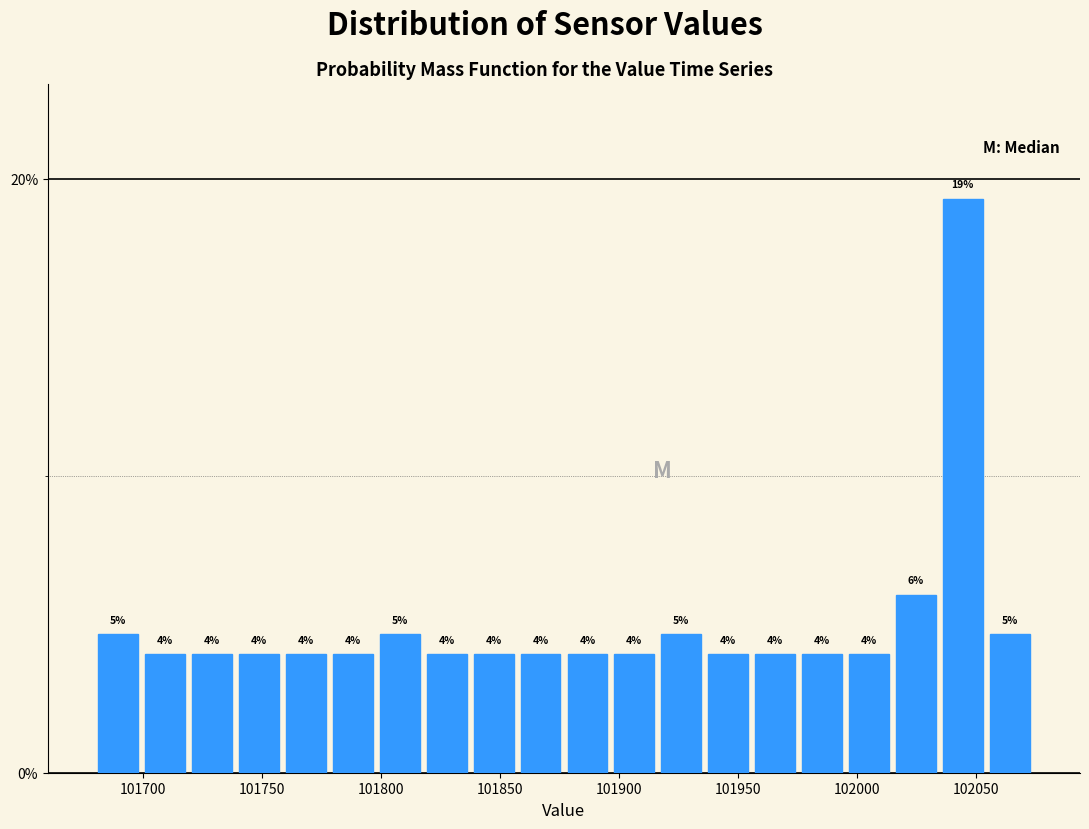

Around what value on the x-axis is the tallest bar? Give the approximate position of its centre, as read against the axis.

102045